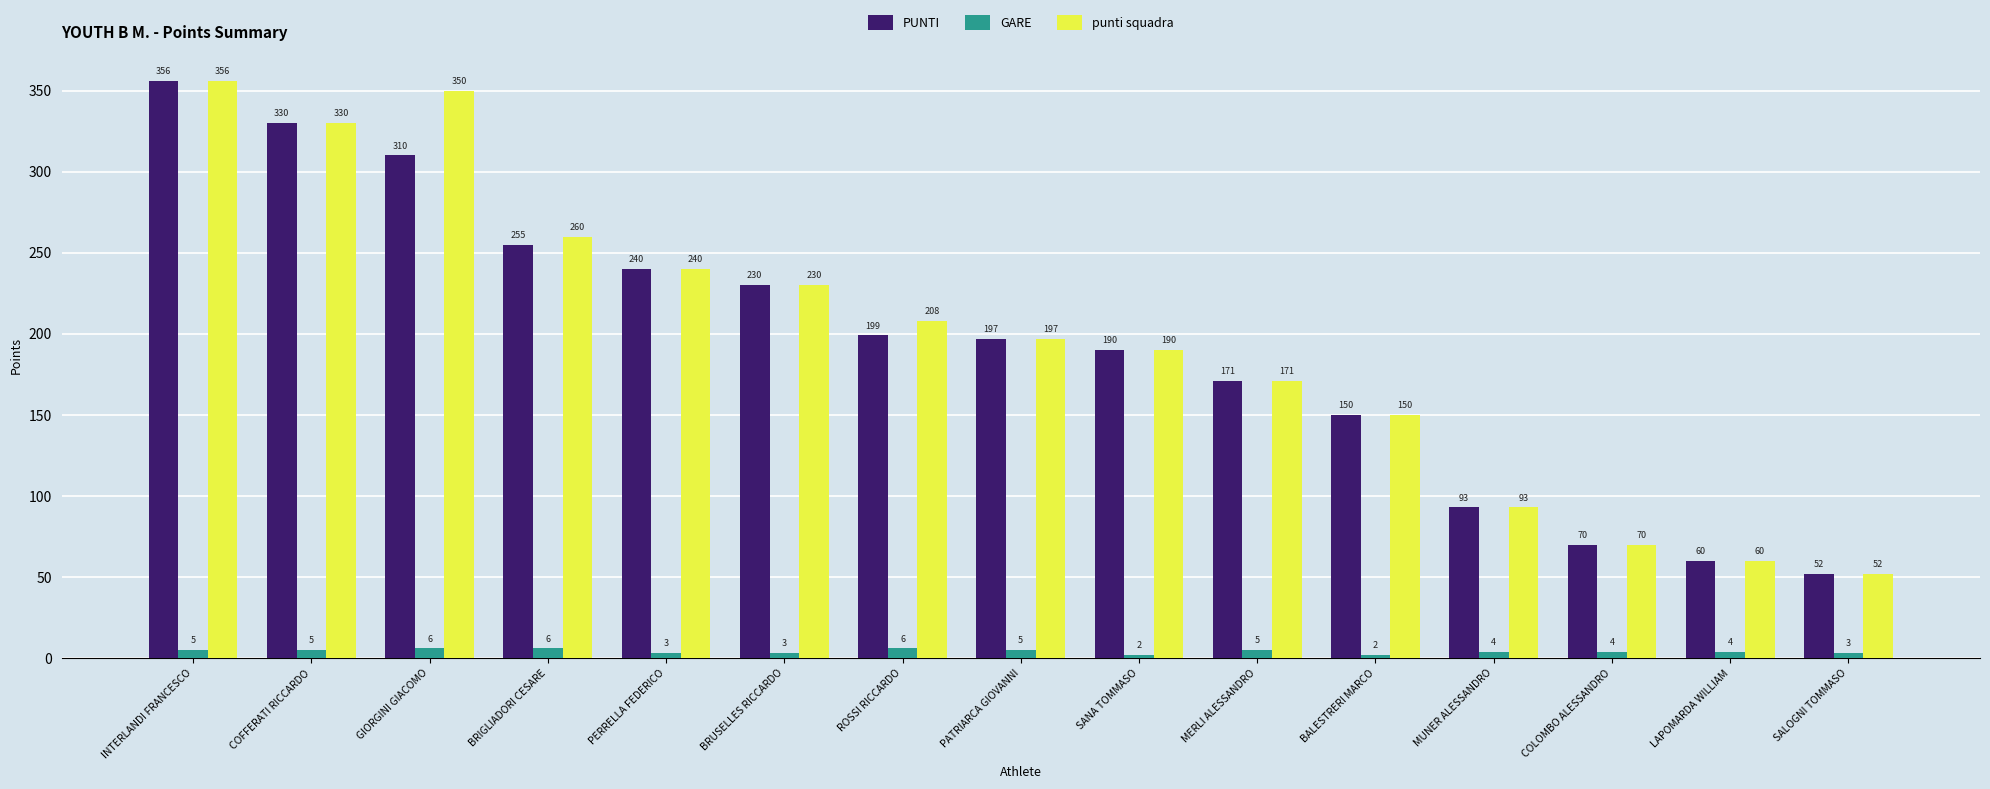

Does the chart contain stacked bars?

No